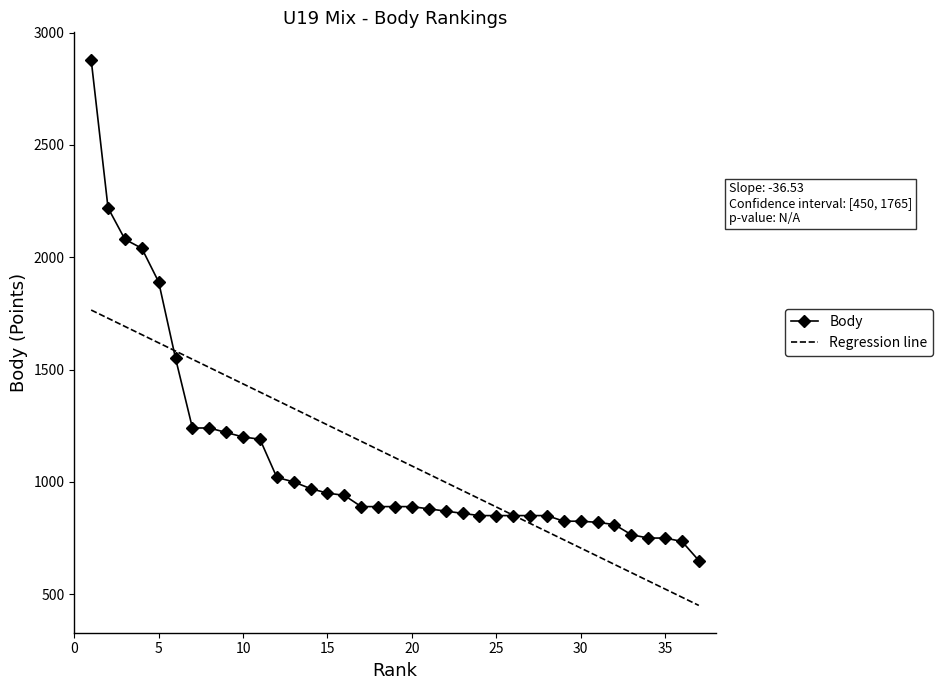

What is the minimum value for Body?

650.0